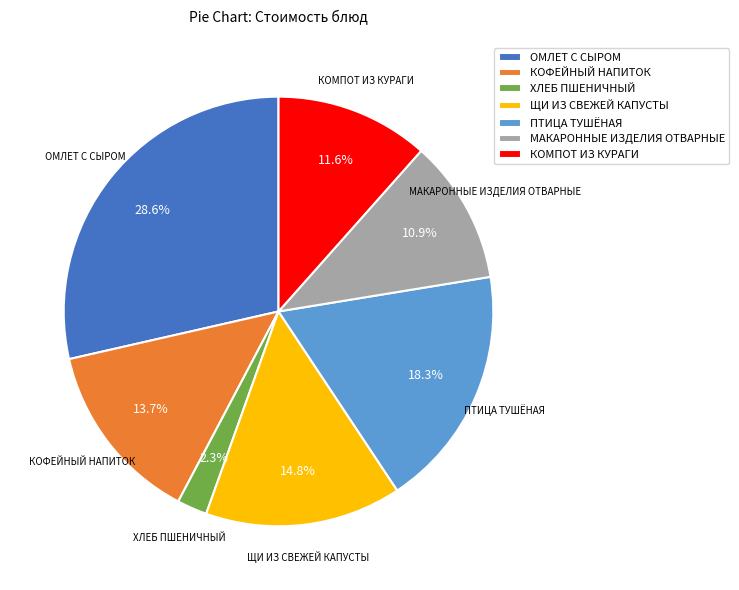

Count the number of slices in the pie.

7